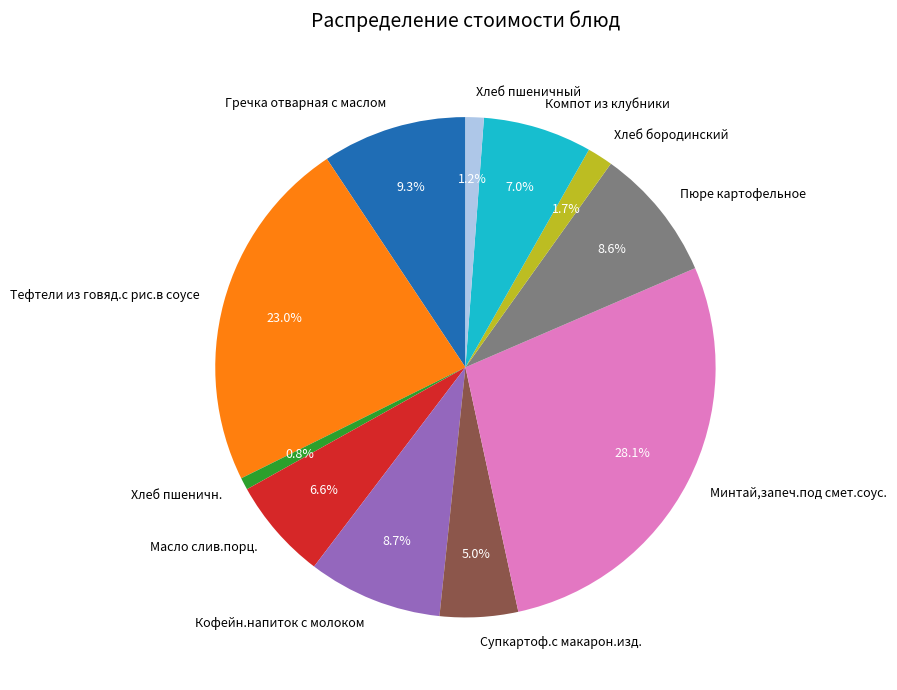

How many slices are in this pie chart?

11